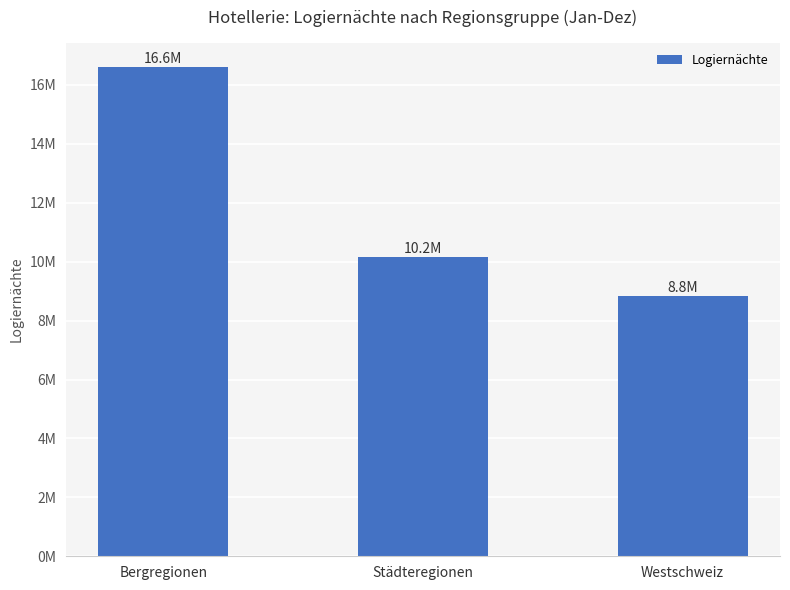

Reading left to right, what are all the values shown in this chart?

16603878	10158438	8826577